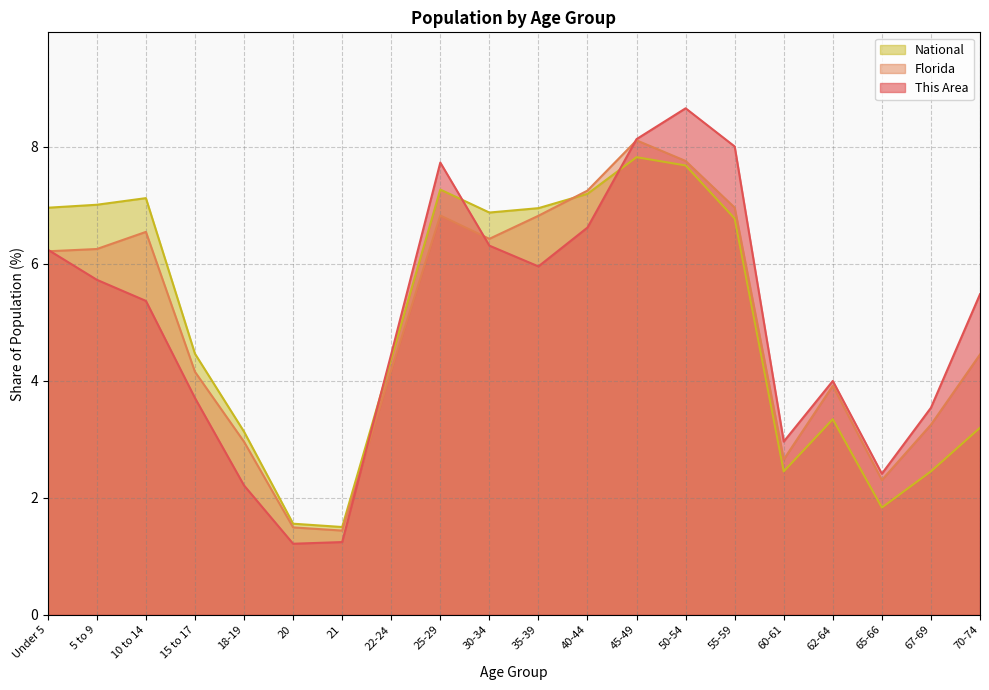

What is the average value of the Florida series?

5.0